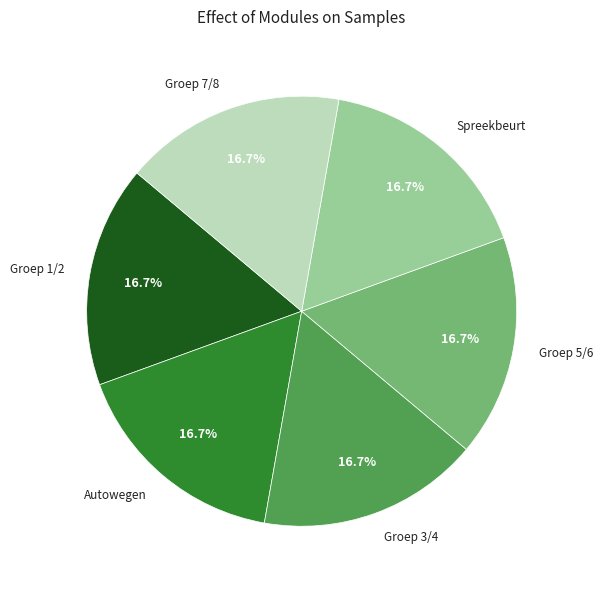

To the nearest percent, what portion does Groep 1/2 represent?

17%